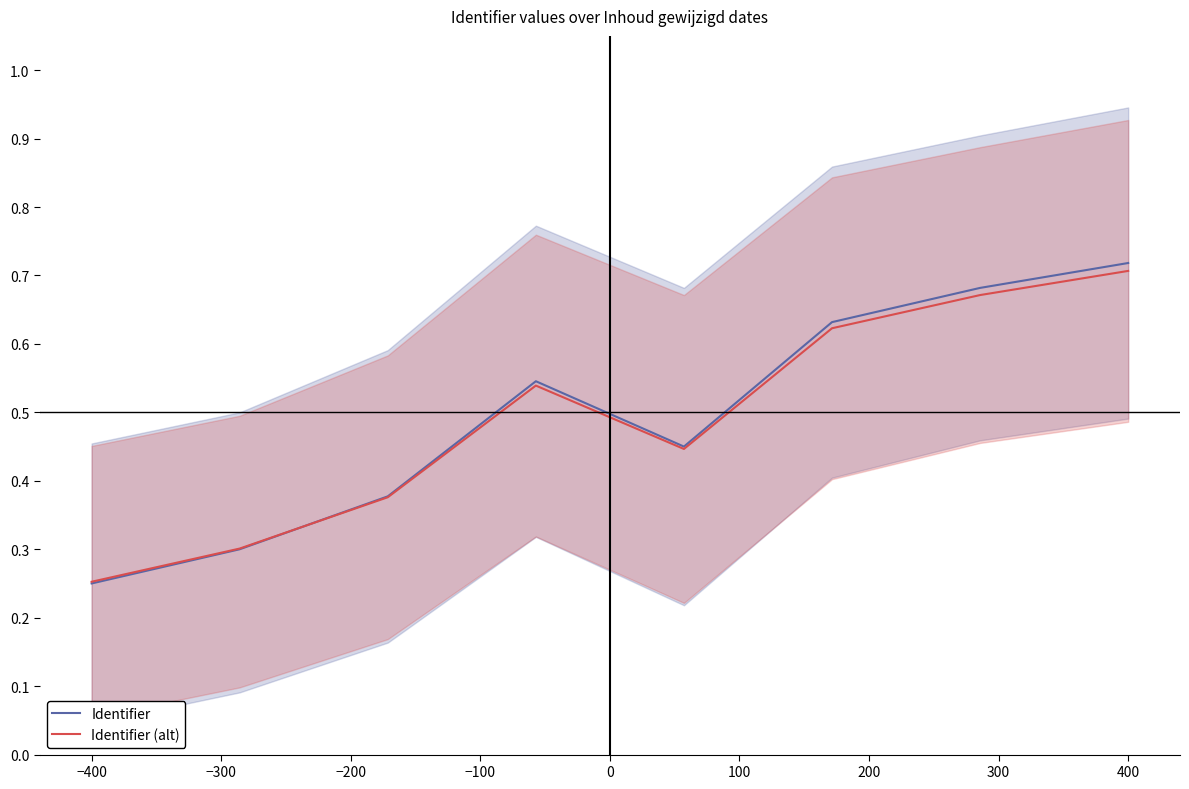

What is the value of the Identifier (alt) point at the 1st from the left?

0.3